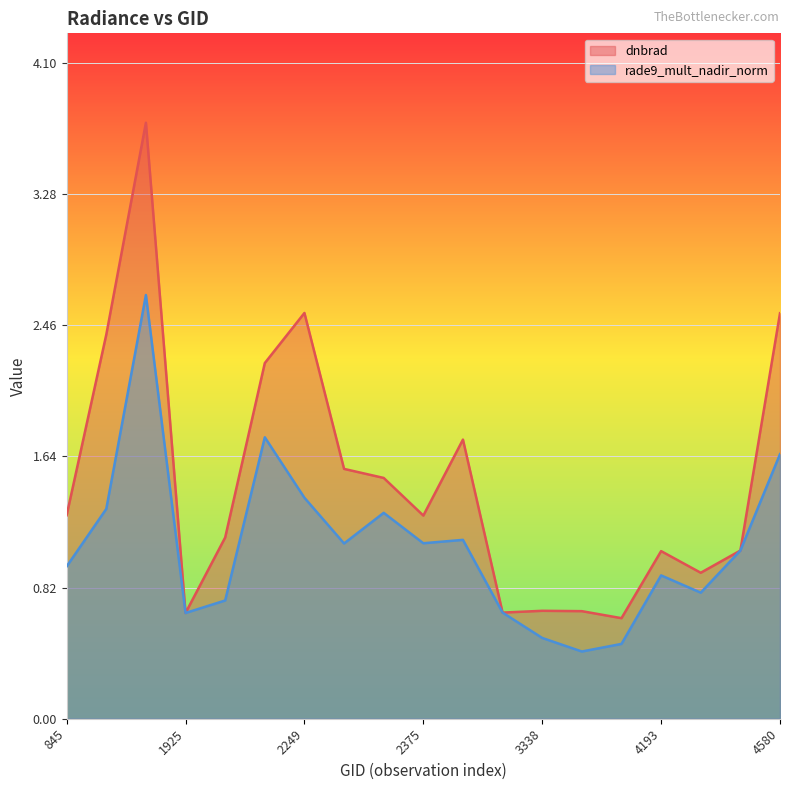

Count the number of categories in the chart.

19